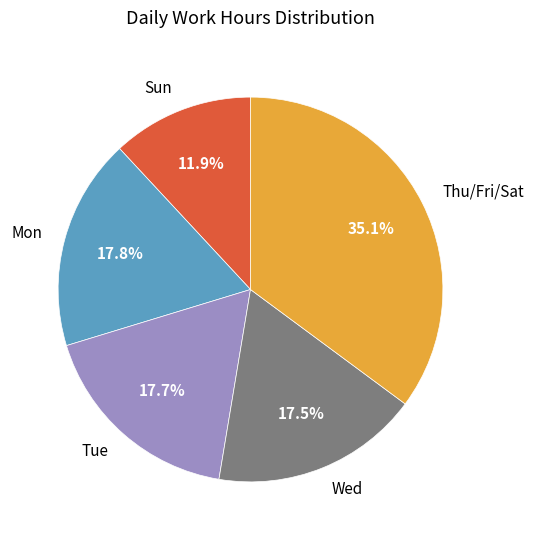

To the nearest percent, what is the average slice percentage?

20%